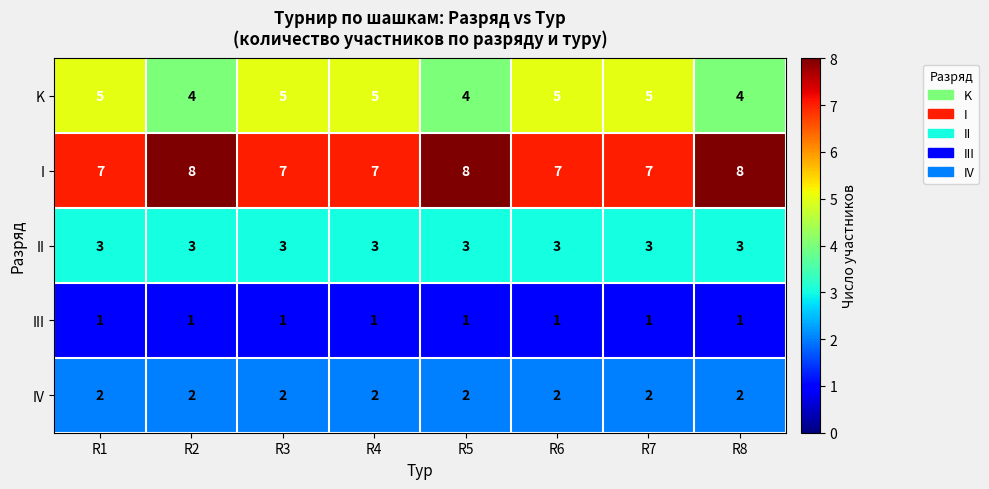

What is the total value across all series at R1?

18